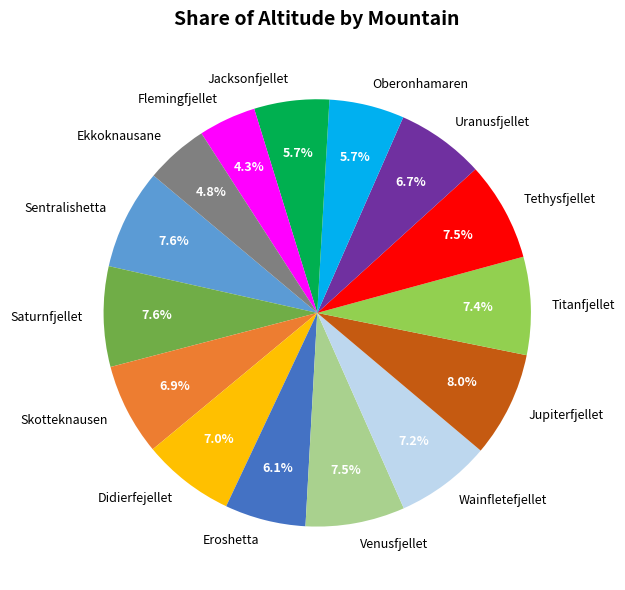

Combined, do Venusfjellet and Flemingfjellet account for over 50%?

No